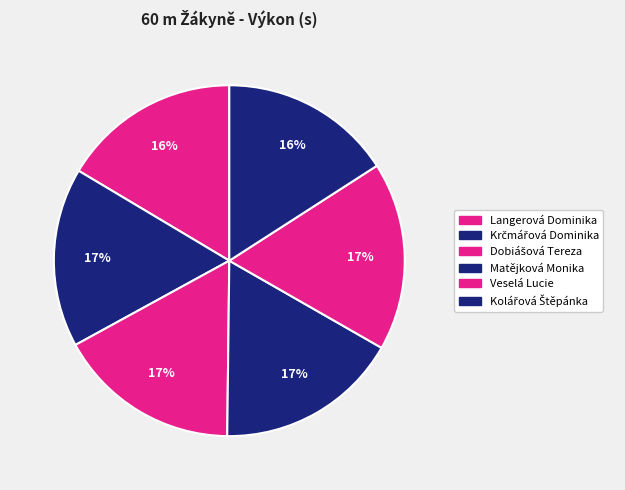

How much of the chart is everything except Langerová Dominika?

83.6%